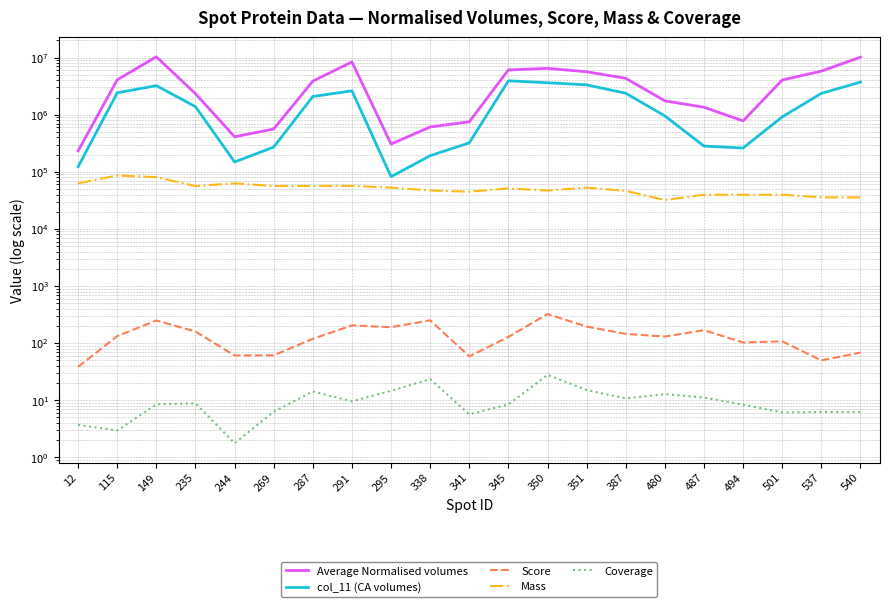

Reading left to right, what are all the values shown in this chart?

Average Normalised volumes: 12=232400.0	115=4083000.0	149=10340000.0	235=2330000.0	244=410200.0	269=561500.0	287=3873000.0	291=8385000.0	295=306100.0	338=608600.0	341=751500.0	345=6090000.0	350=6477000.0	351=5649000.0	387=4338000.0	480=1747000.0	487=1349000.0	494=778700.0	501=4054000.0	537=5786000.0	540=10180000.0
col_11 (CA volumes): 12=122800.0	115=2419000.0	149=3224000.0	235=1382000.0	244=148700.0	269=270700.0	287=2083000.0	291=2618000.0	295=82020.0	338=191400.0	341=321200.0	345=3922000.0	350=3626000.0	351=3331000.0	387=2375000.0	480=952100.0	487=282100.0	494=260900.0	501=914900.0	537=2360000.0	540=3724000.0
Score: 12=38.2	115=132.6	149=248.6	235=159.1	244=60.5	269=61.0	287=118.6	291=204.2	295=189.5	338=250.5	341=58.6	345=128.0	350=322.1	351=194.4	387=144.7	480=130.0	487=167.8	494=102.5	501=107.1	537=49.8	540=68.2
Mass: 12=62661.6	115=86065.4	149=80636.2	235=56311.9	244=62674.1	269=56311.9	287=56559.2	291=56559.2	295=52801.8	338=46963.2	341=44875.9	345=51117.1	350=46963.2	351=52725.6	387=46278.1	480=31989.3	487=39604.9	494=39604.9	501=39604.9	537=35614.4	540=35614.4
Coverage: 12=3.7	115=2.9	149=8.5	235=8.8	244=1.8	269=6.3	287=14.2	291=9.5	295=14.6	338=23.3	341=5.7	345=8.4	350=27.7	351=15.0	387=10.7	480=12.8	487=11.1	494=8.3	501=6.1	537=6.2	540=6.2